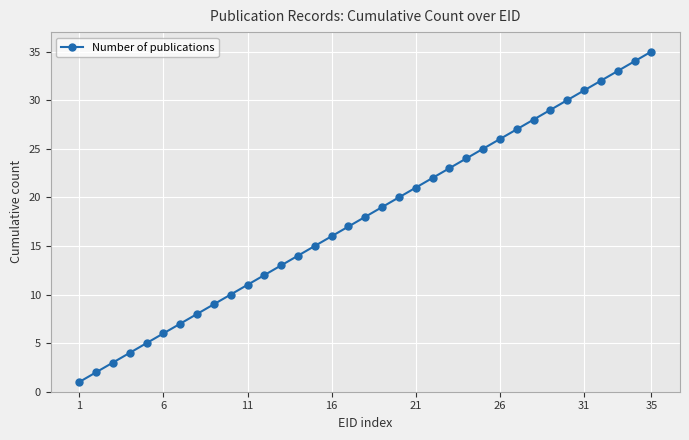

What is the average value?

18